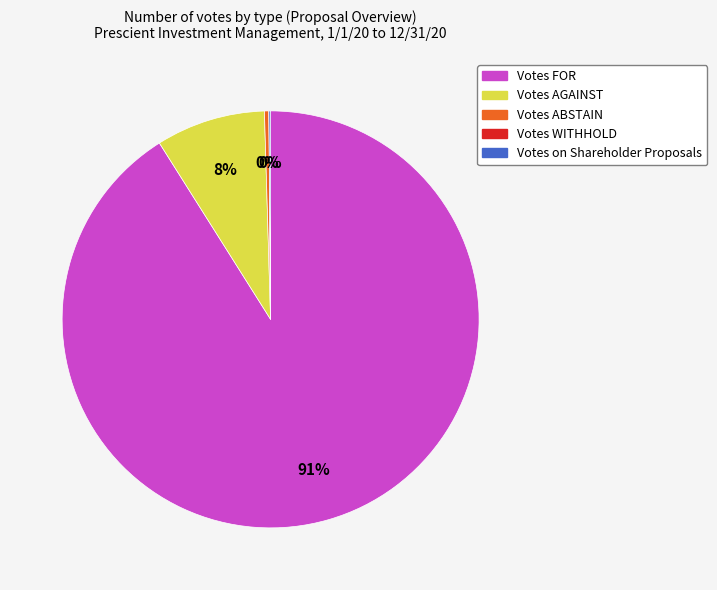

To the nearest percent, what percentage of the pie is Votes AGAINST?

8%